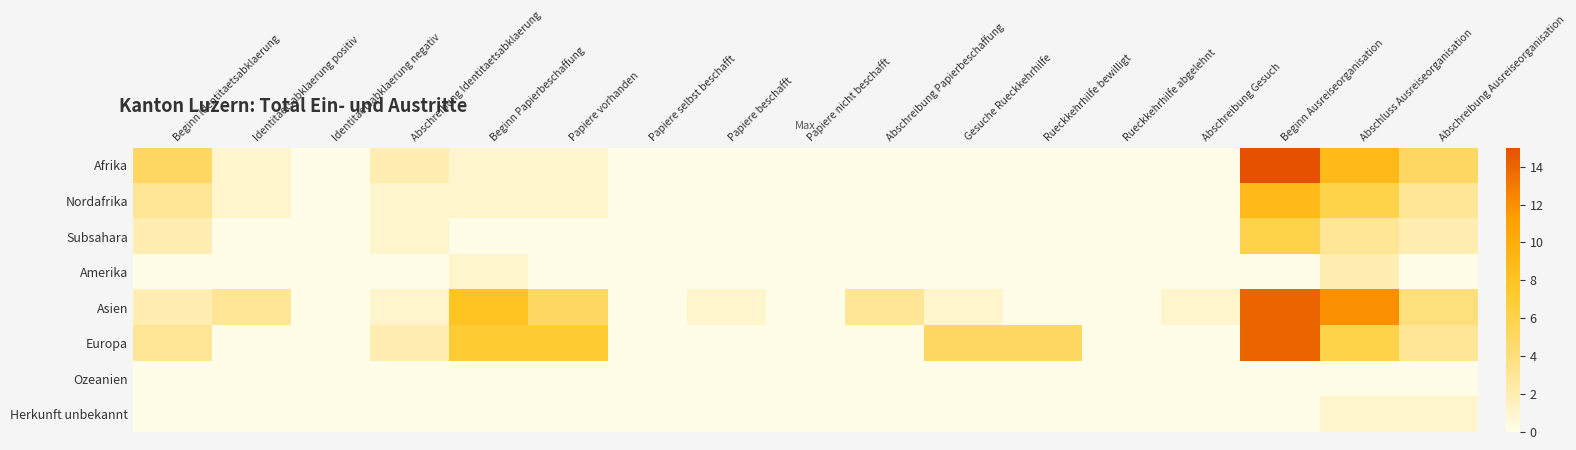

What is the difference between the highest and lowest values at Gesuche Rueckkehrhilfe?

5